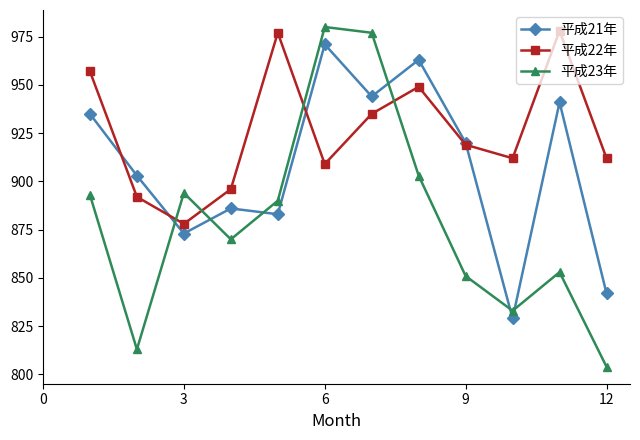

After their last crossing, which series has the higher values: 平成21年 or 平成23年?

平成21年